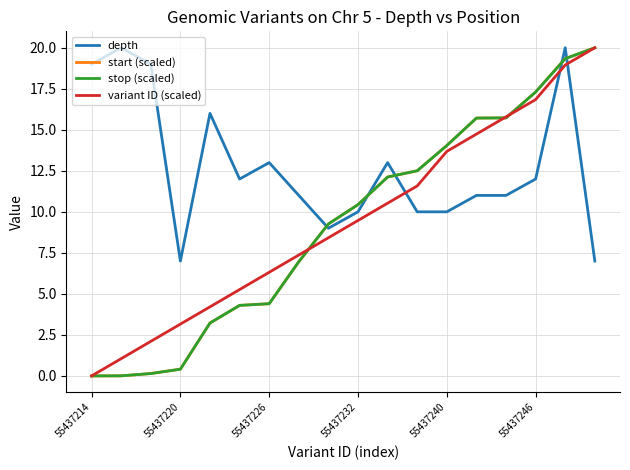

Is this an area chart (filled region under the line)?

No